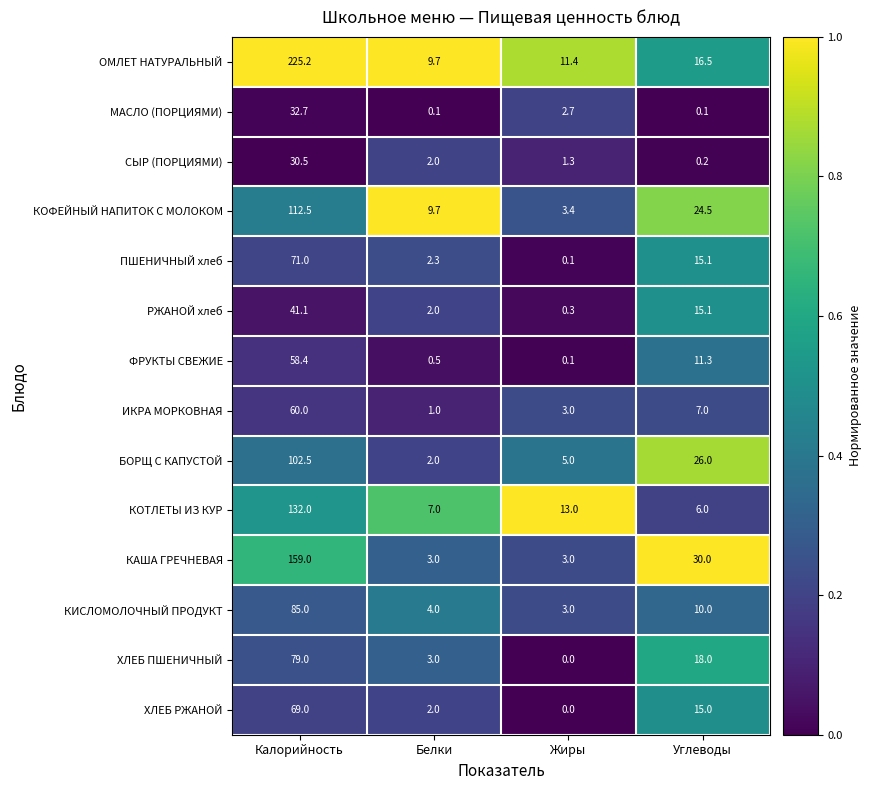

What is the difference between the maximum and second lowest values in the СЫР (ПОРЦИЯМИ) series?

29.2